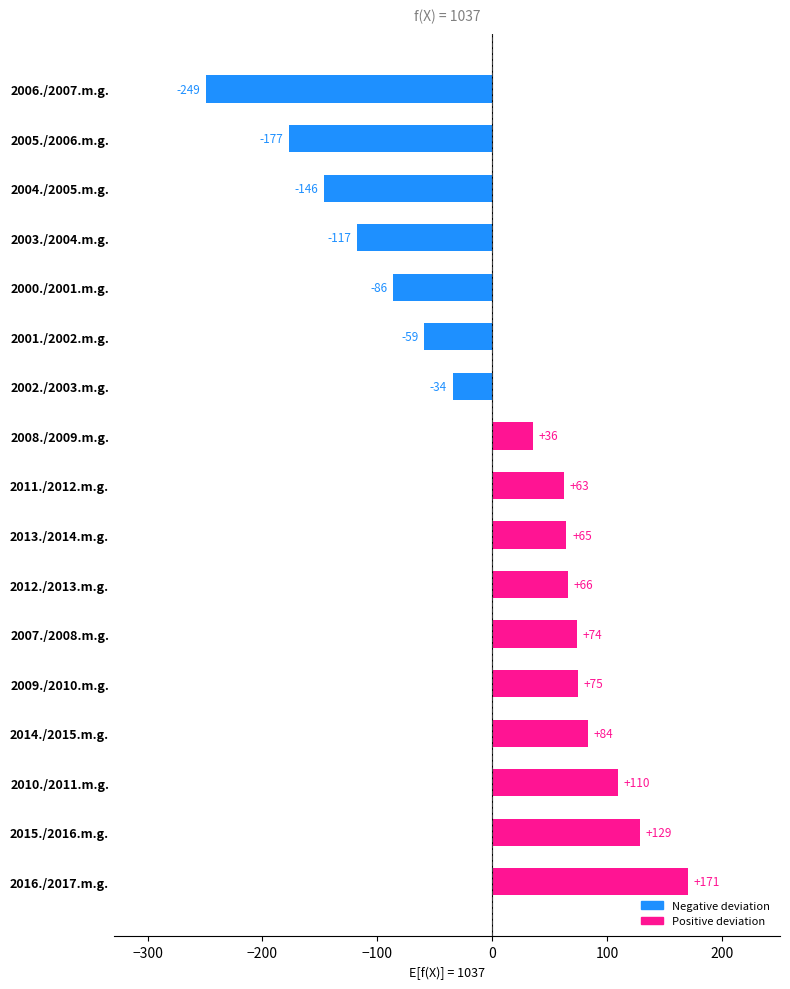

Which category has the lowest value across all series?

2006./2007.m.g.